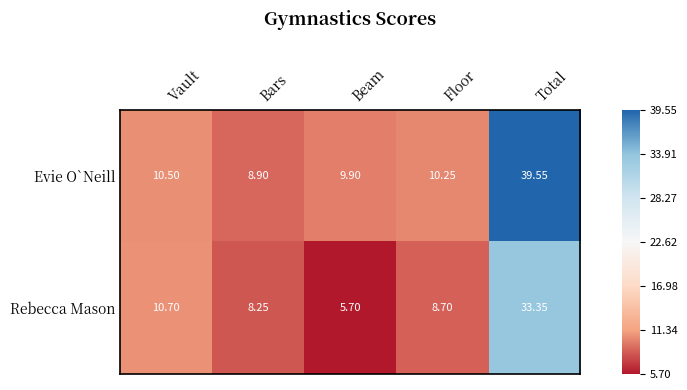

List the series in order of their overall mean, highest first.

Evie O`Neill, Rebecca Mason